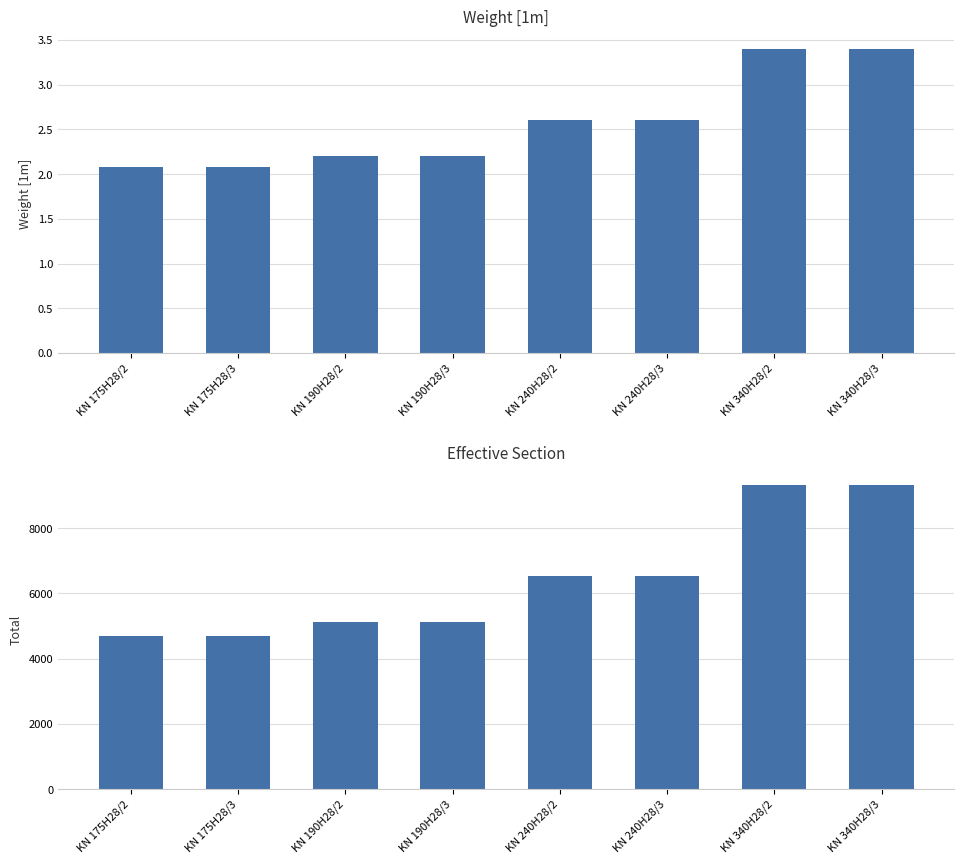

What is the difference between the second highest and minimum values in the Effective section series?

4620.0